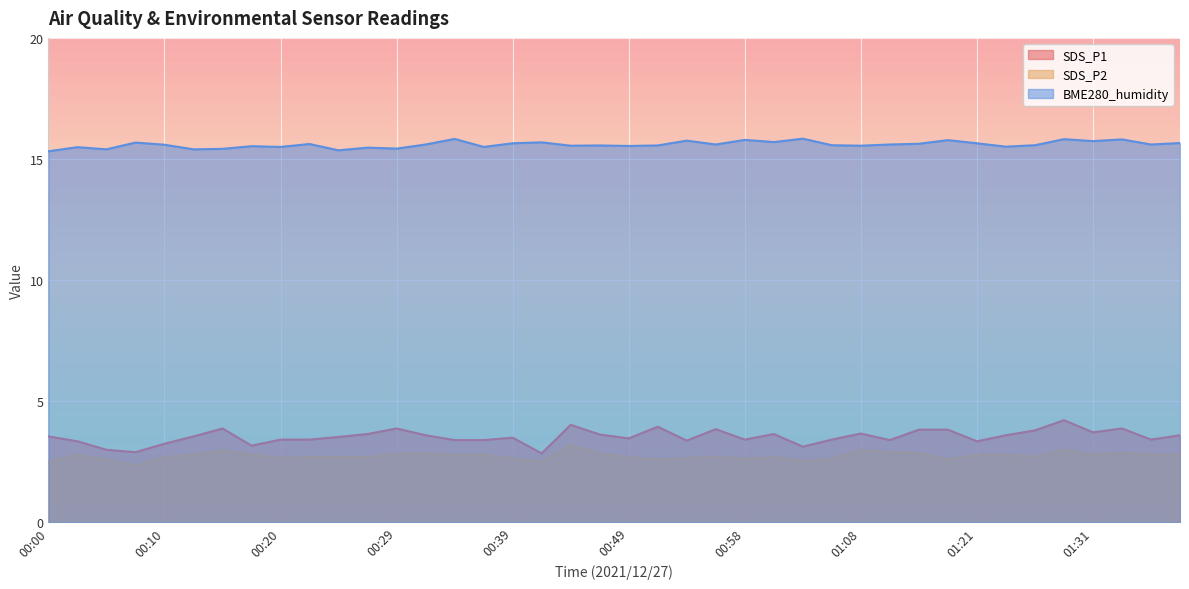

How many data points does each series have?

40